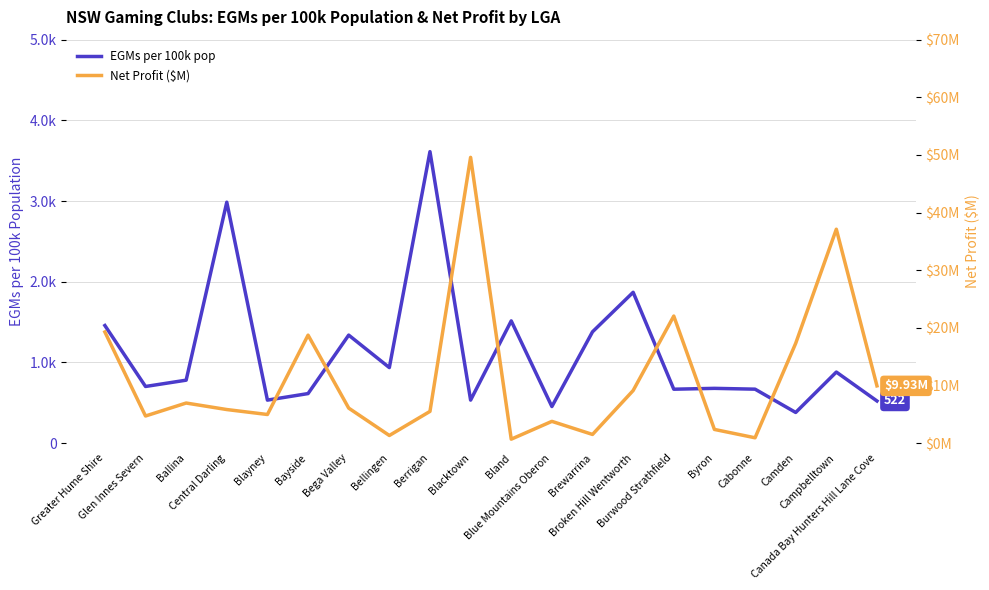

Is this an area chart (filled region under the line)?

No